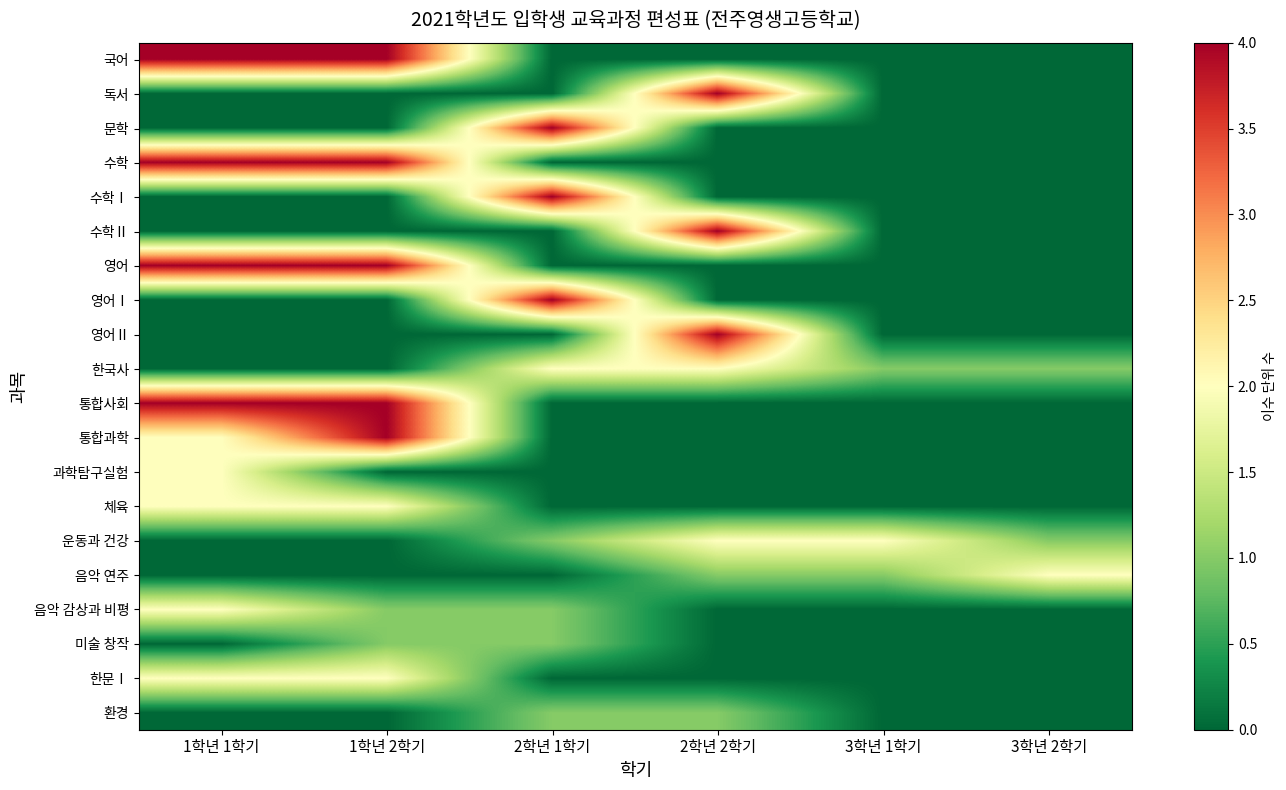

Which label corresponds to the largest value in the chart?

1학년 1학기